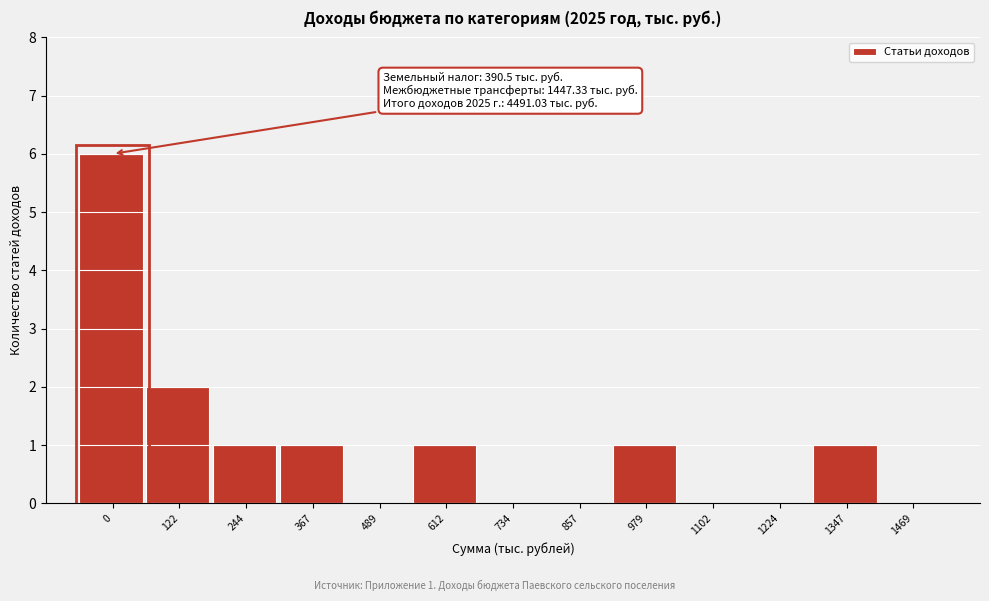

Reading left to right, list all the values displayed in this chart.

0=6	122=2	244=1	367=1	489=0	612=1	734=0	857=0	979=1	1102=0	1224=0	1347=1	1469=0